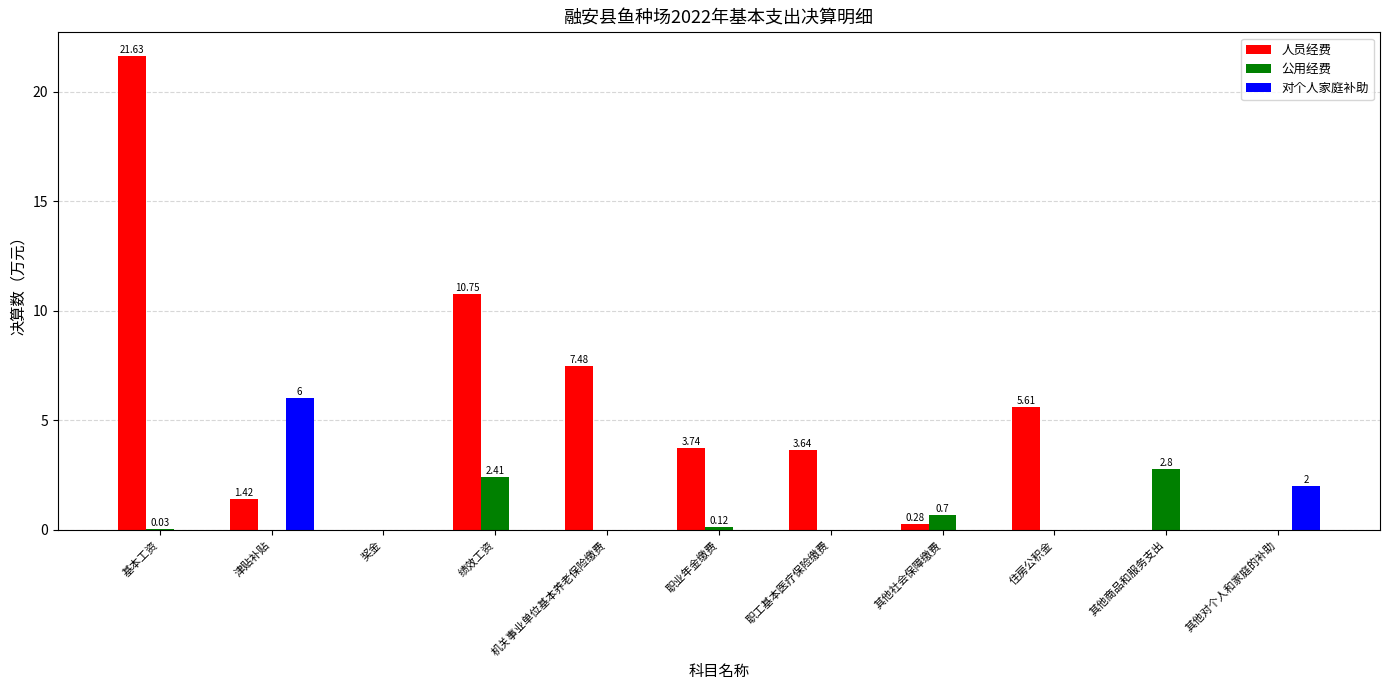

What is the sum of all 公用经费 values?

6.1